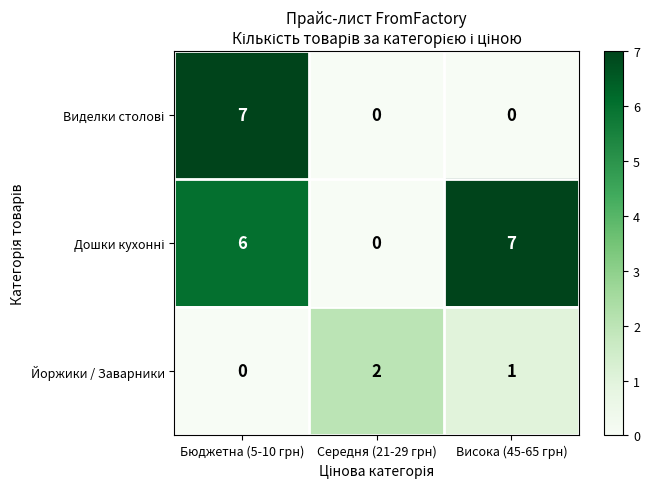

What is the maximum value shown in the chart?

7